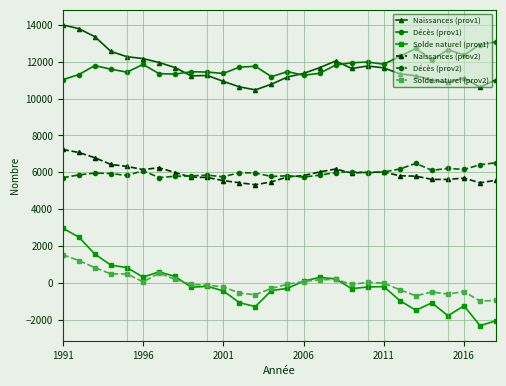

At how many categories does at least one series exceed 3172?

28